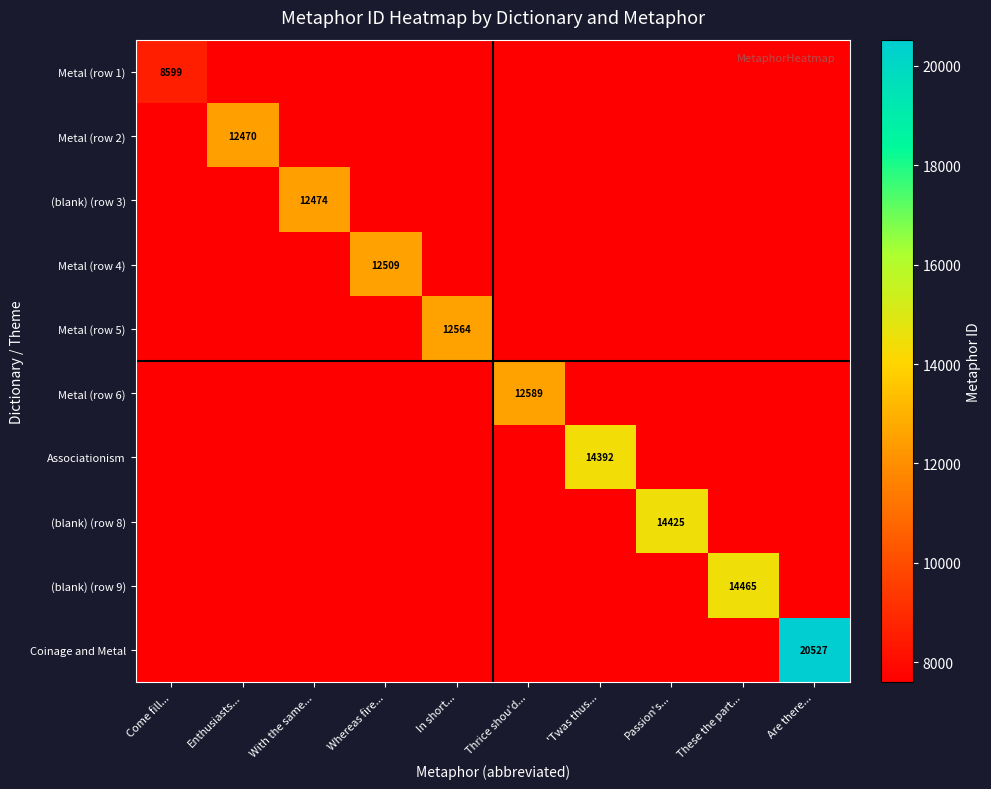

How many series are shown in this chart?

10